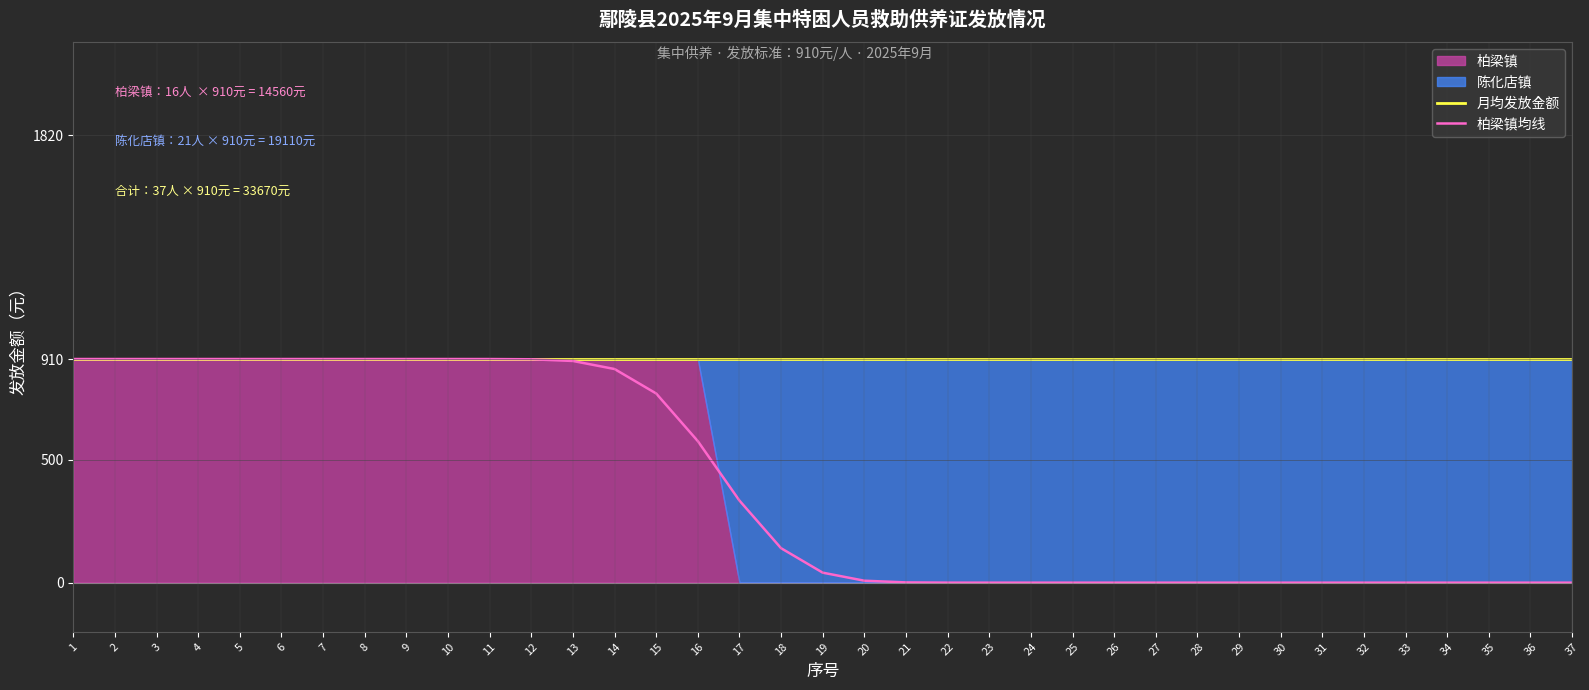

How many values in the 柏梁镇均线 series are below 40?

18